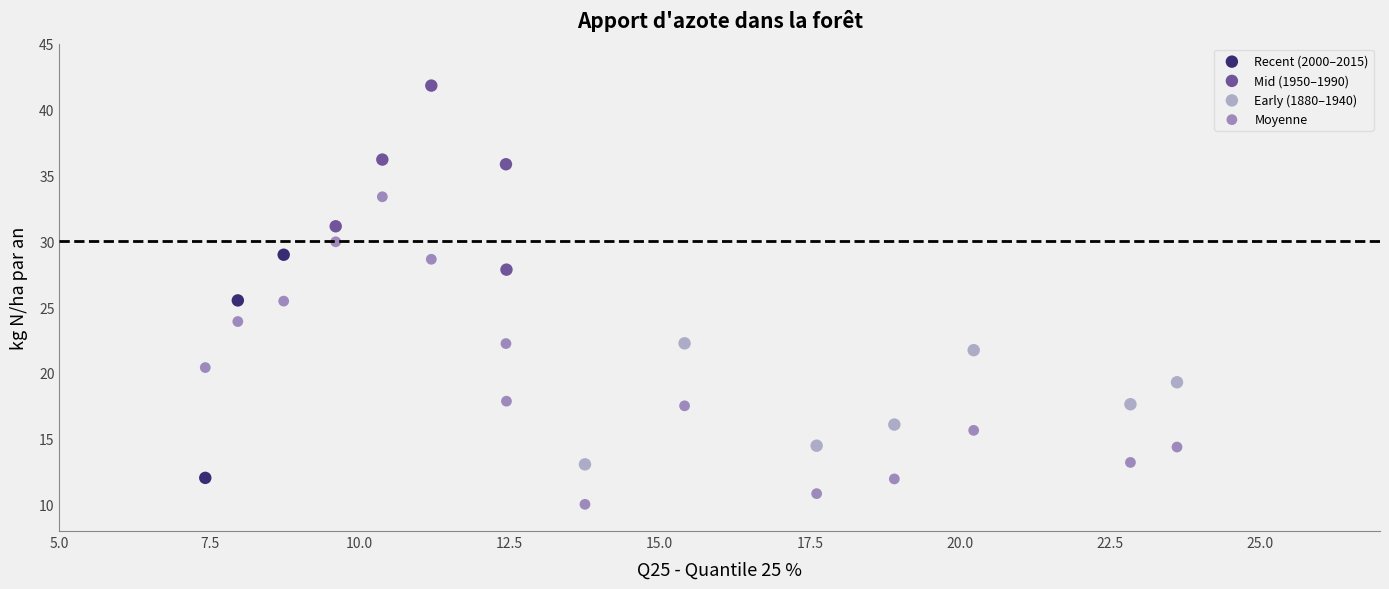

Which series contains the lowest Y value?

Moyenne